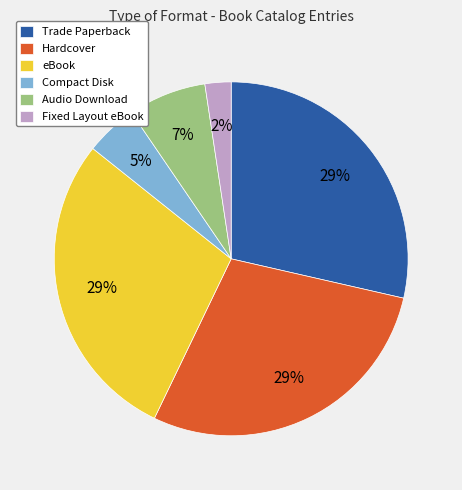

Does Compact Disk represent more than half of the total?

No